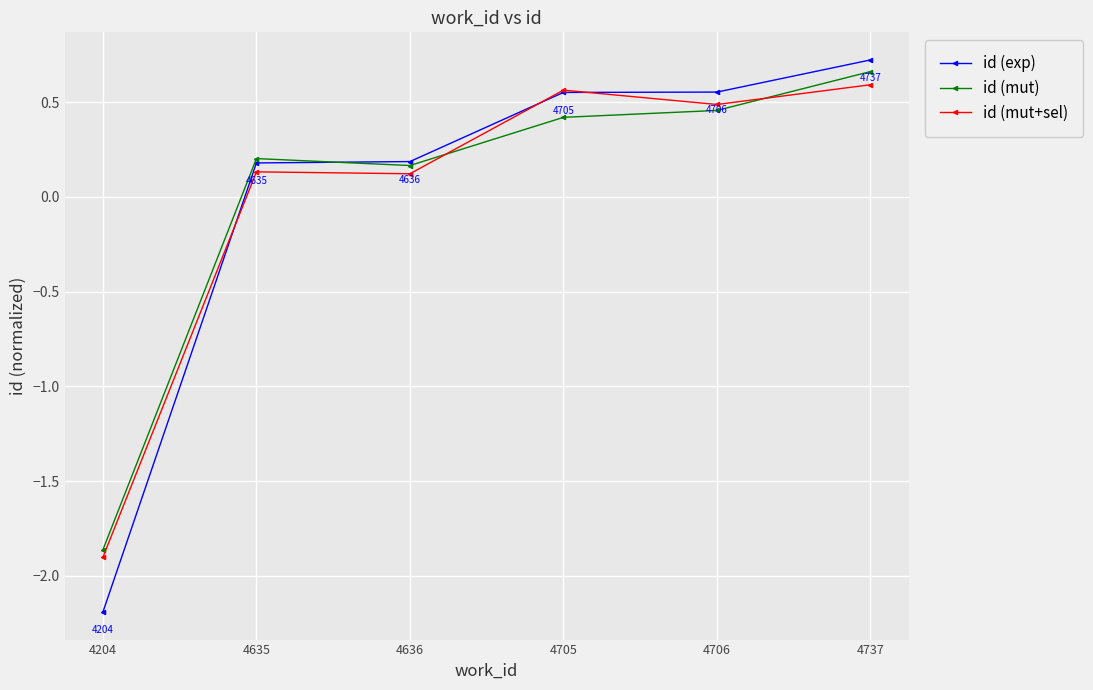

True or false: id (mut+sel) has more than 0 interior local peaks.

True